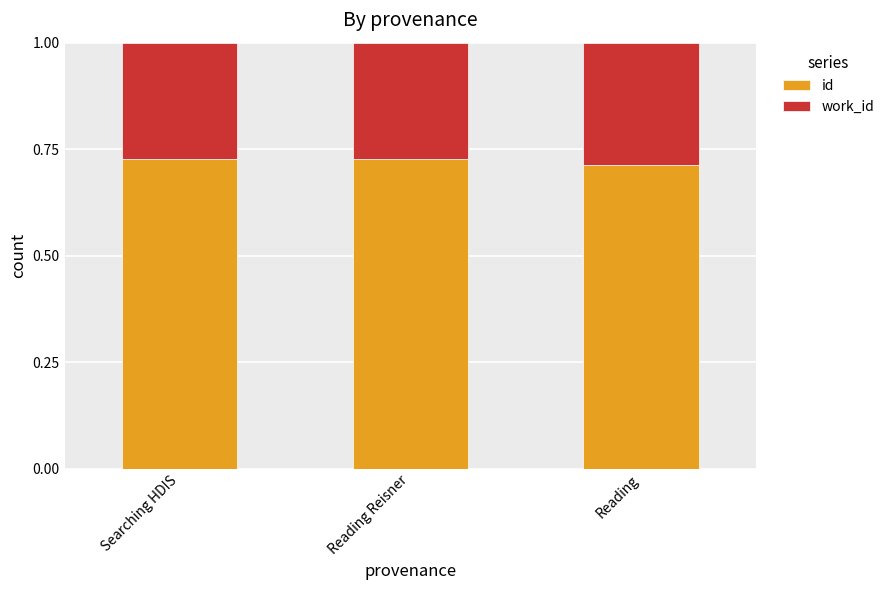

Is it true that id equals 1.2 at Searching HDIS?

False